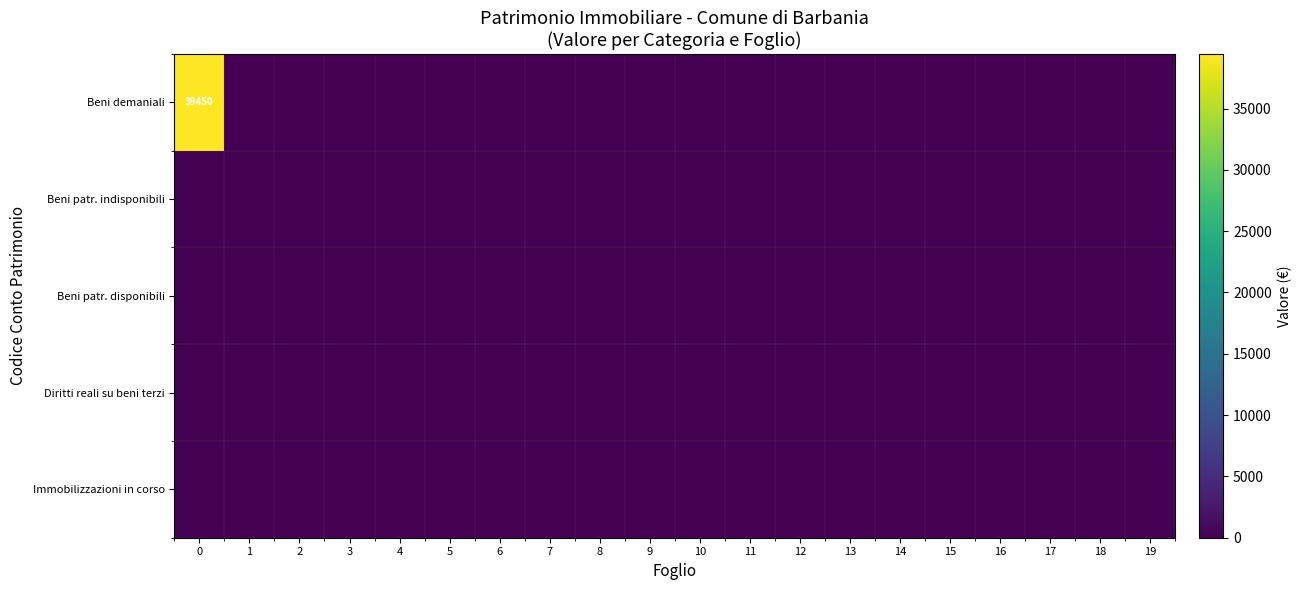

Which series has the largest total across all categories?

row_0